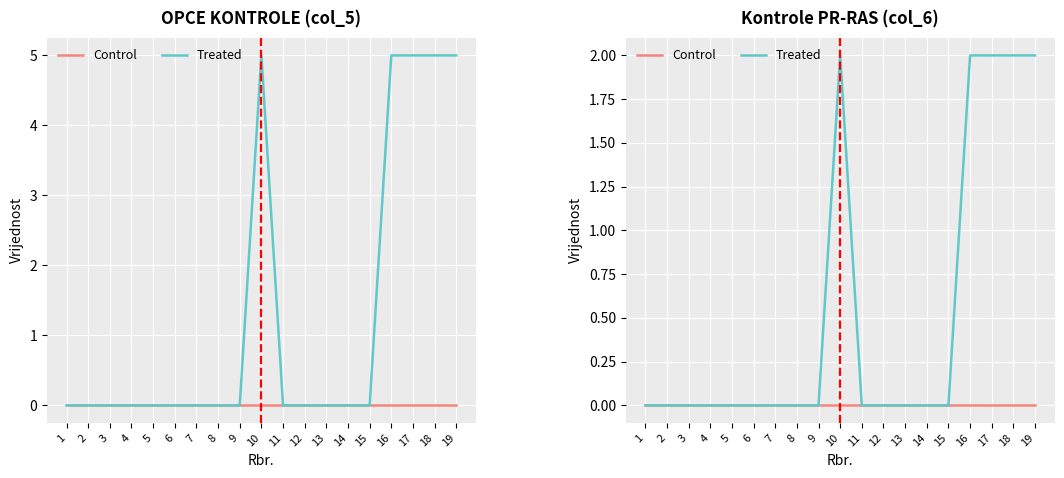

True or false: Treated and Control cross at least once.

False